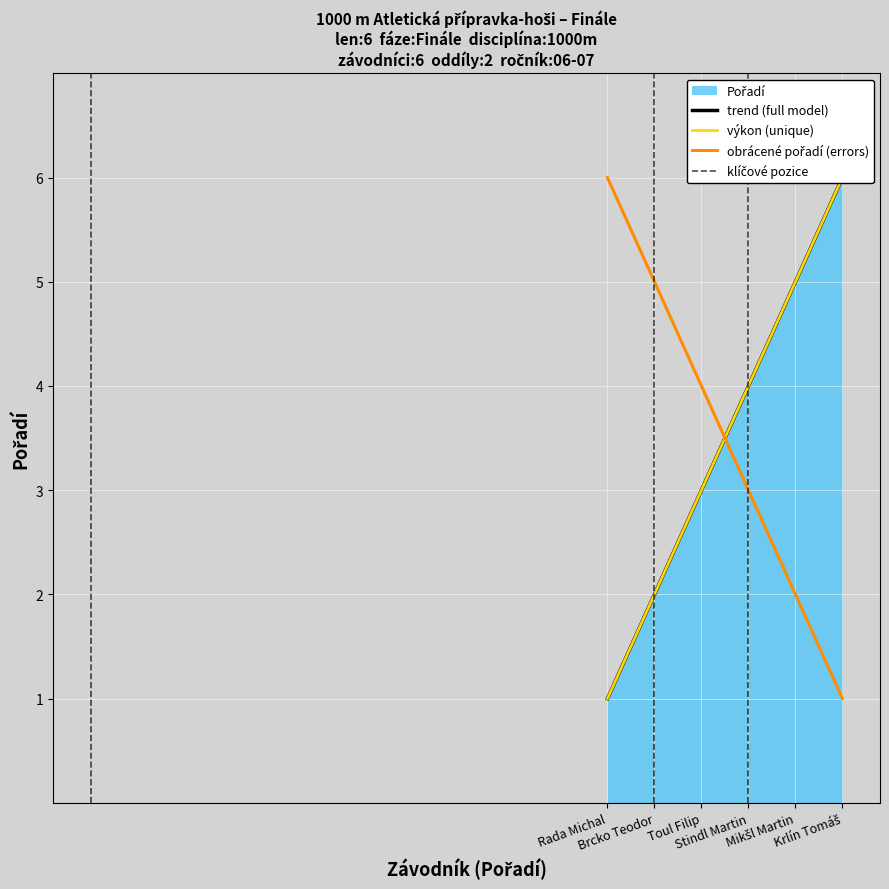

Which label corresponds to the smallest value in the chart?

Rada Michal